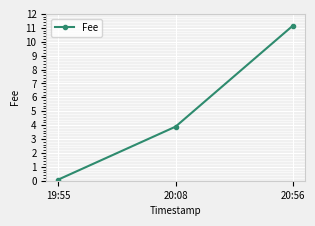

List the labels in order of value, smallest first.

19:55, 20:08, 20:56